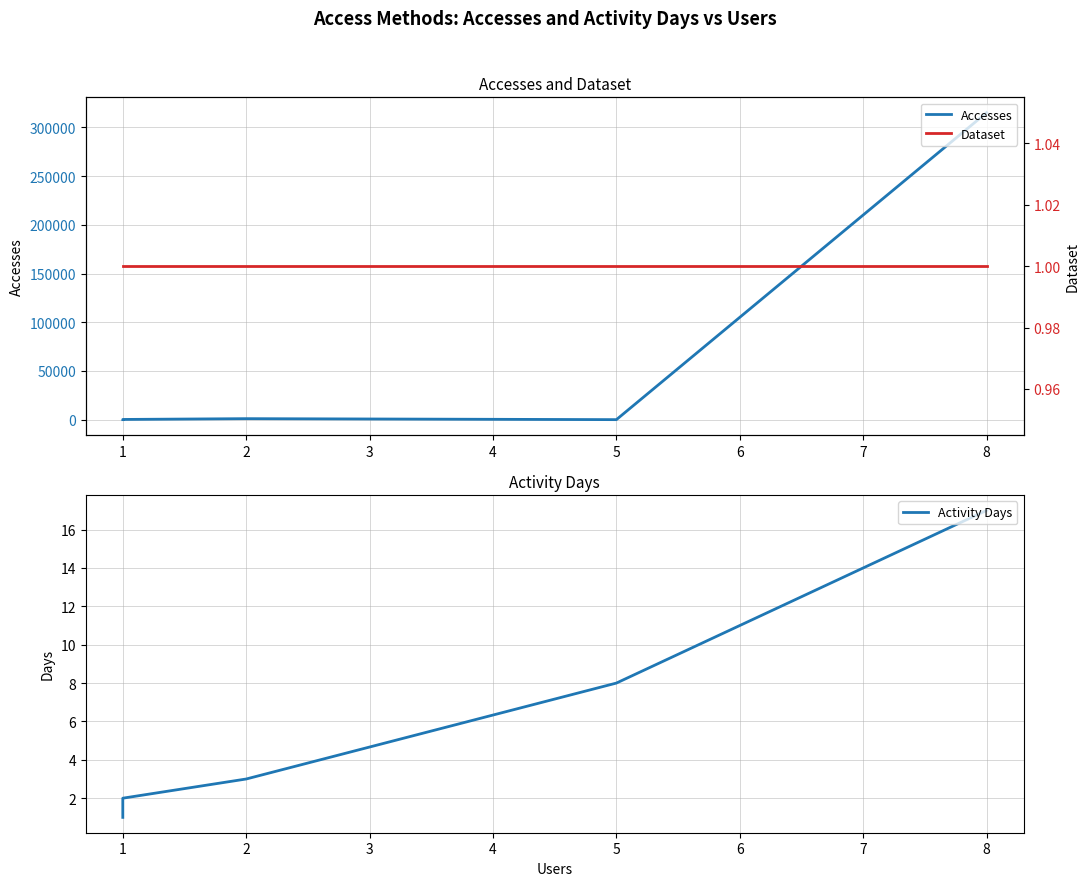

Read the Dataset value at 2.

1